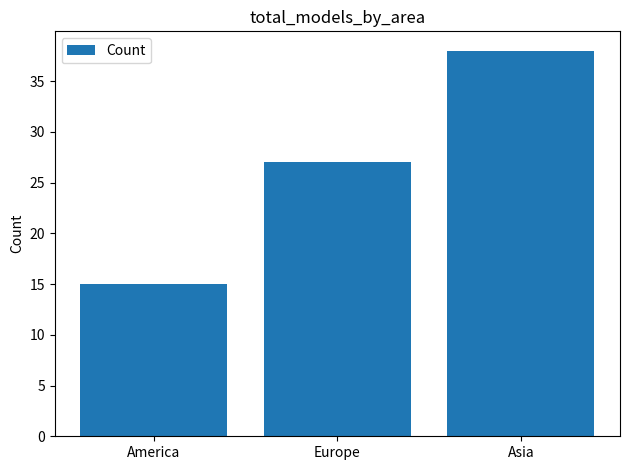

Read the value at Europe.

27